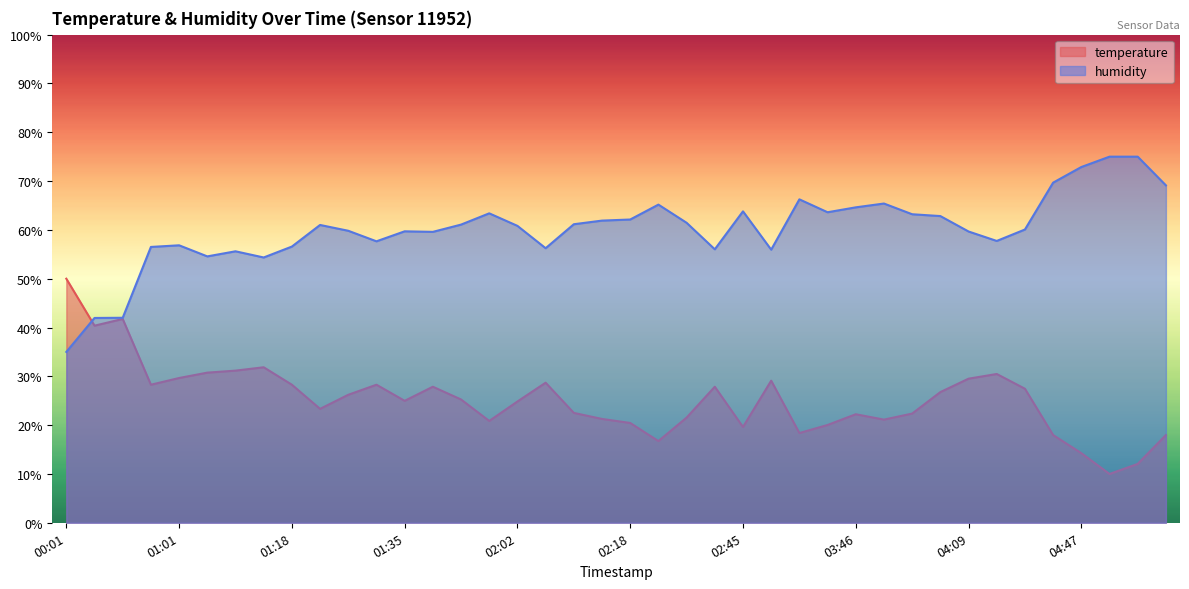

What is the sum of all temperature values?

1012.2